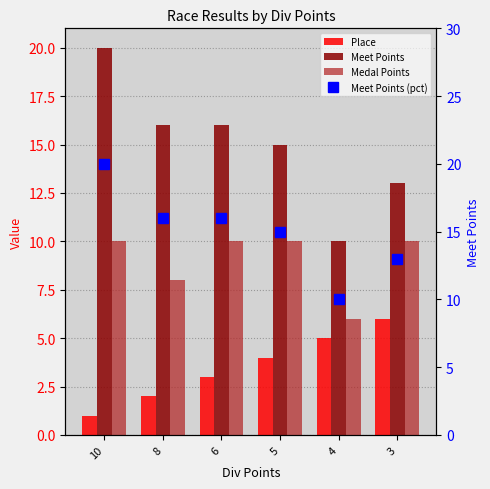

True or false: Meet Points (pct) has a value of 26 at 10.

False